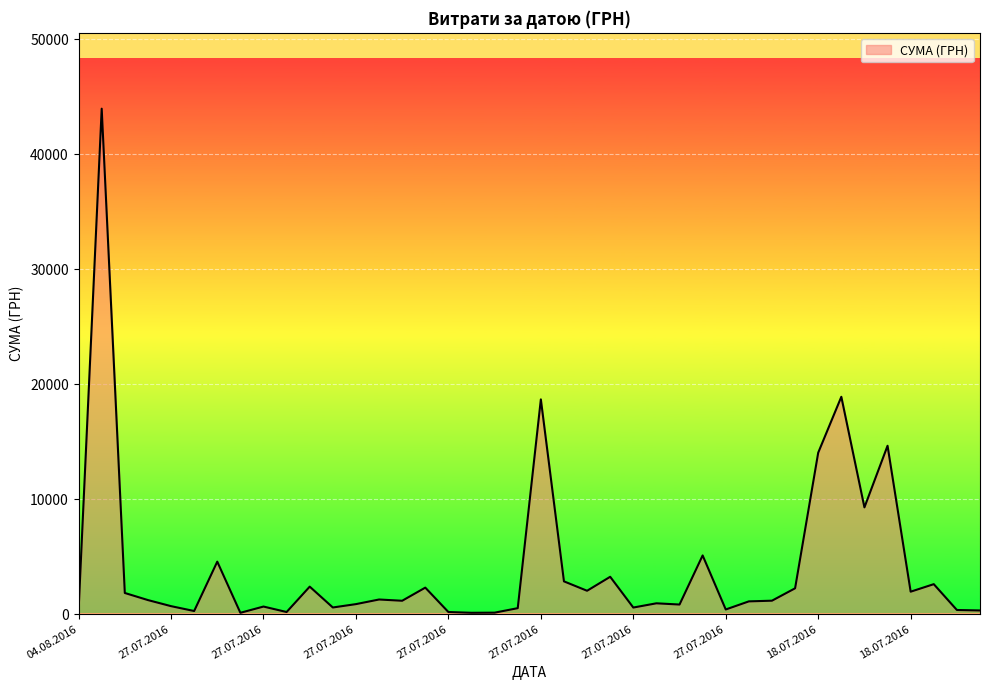

What is the difference between the maximum and minimum values?

43817.4